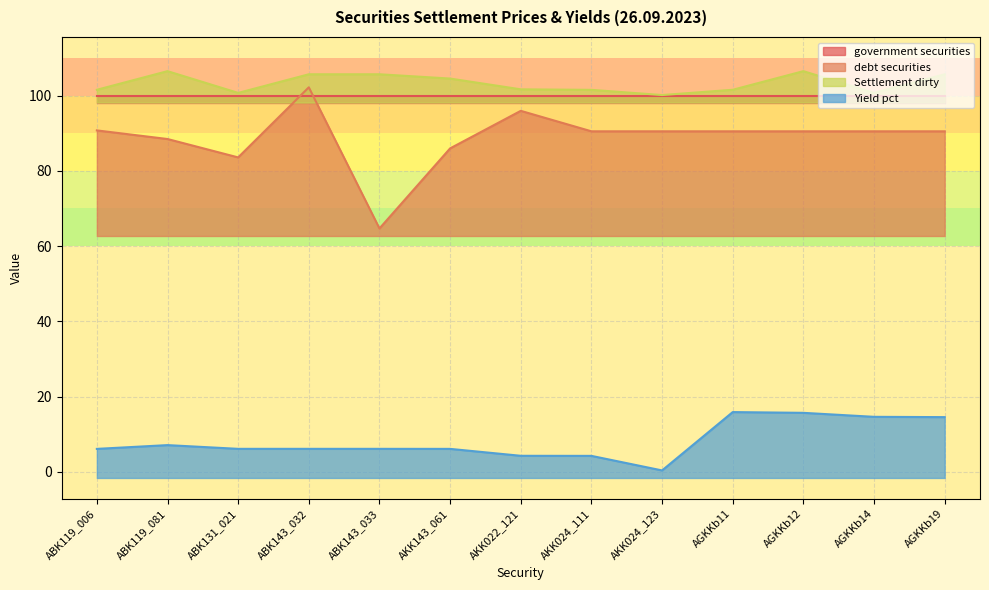

How many interior local peaks does the Settlement dirty series have?

2